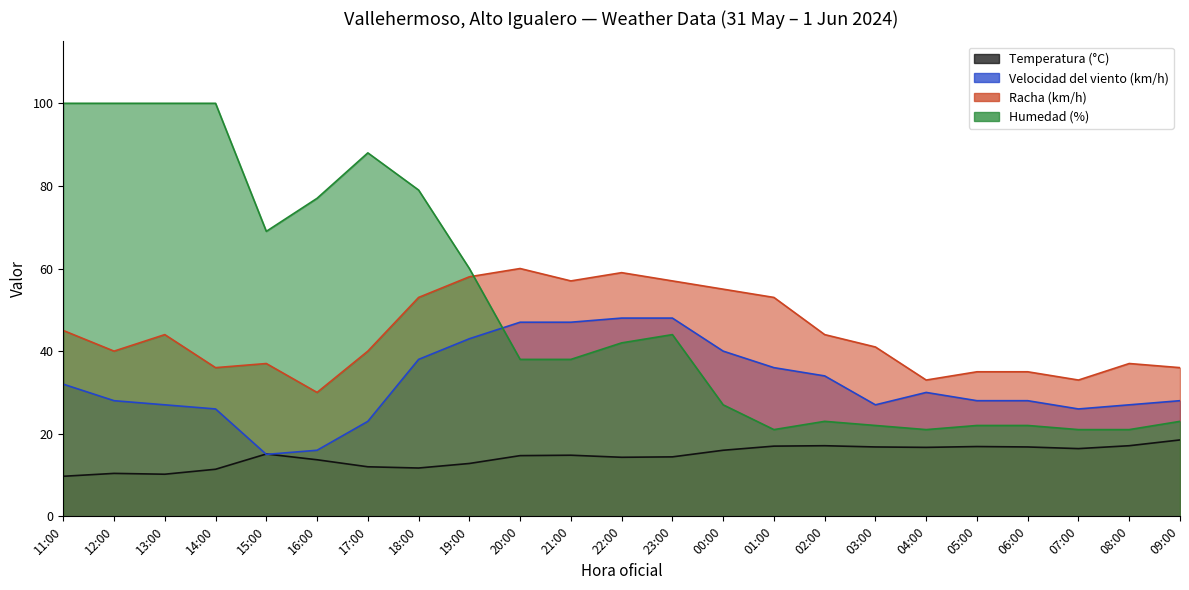

True or false: Humedad (%) has a value of 36.6 at 04:00.

False